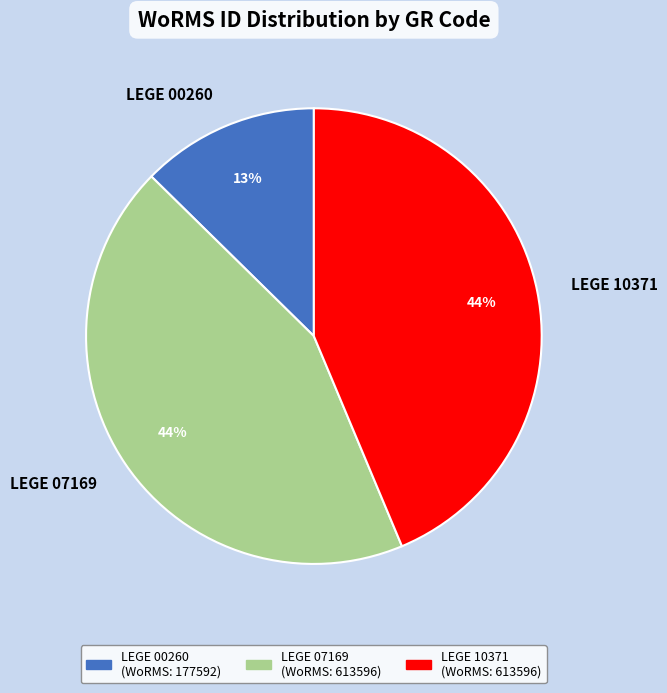

Is LEGE 10371 the majority of the pie?

No